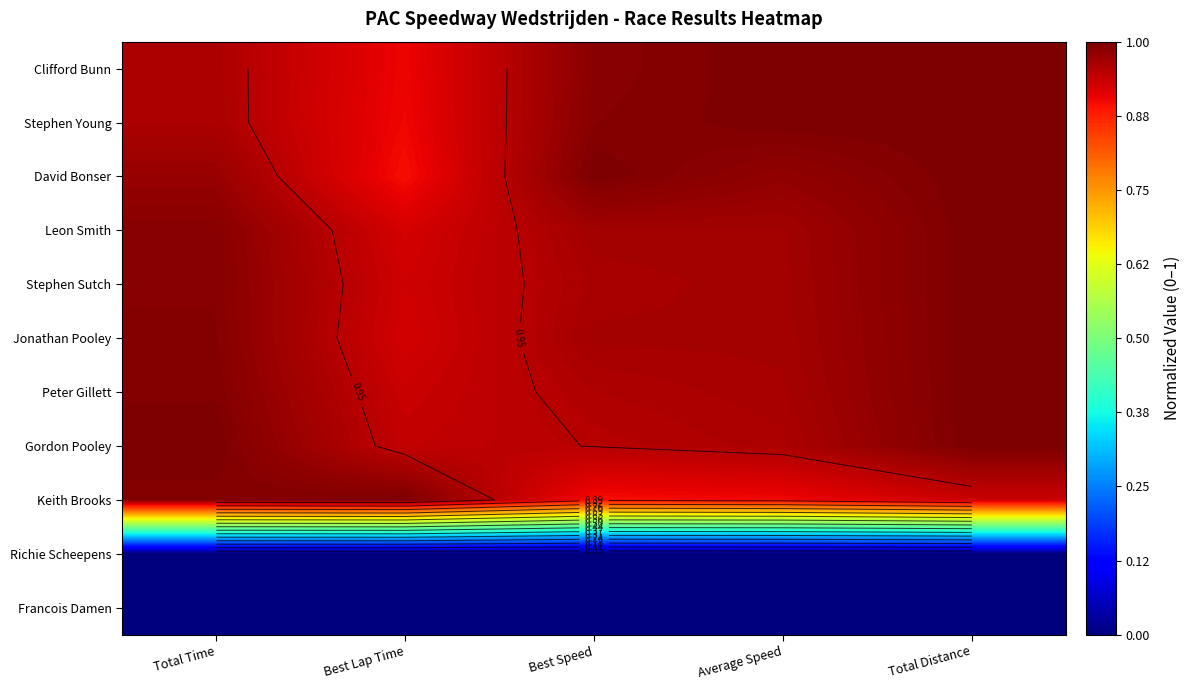

At which category is the sum across all series the highest?

Total Distance